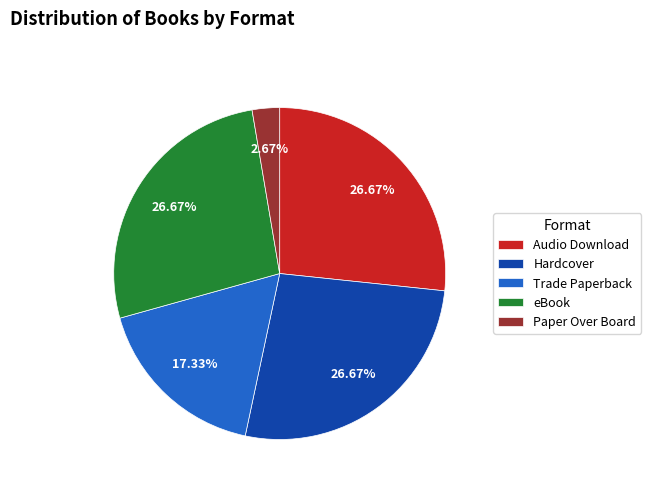

Is it true that Hardcover is 37% of the pie?

False